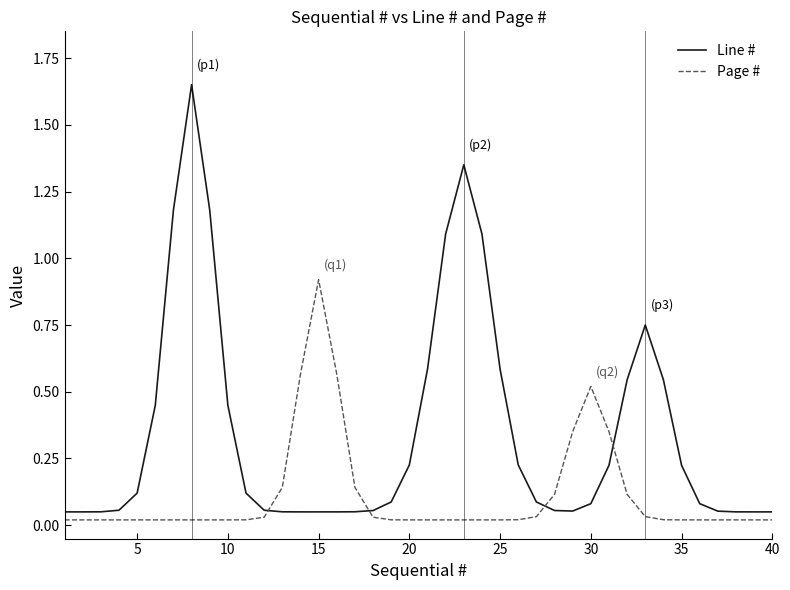

Rank the series by their maximum value, from highest to lowest.

Line #, Page #